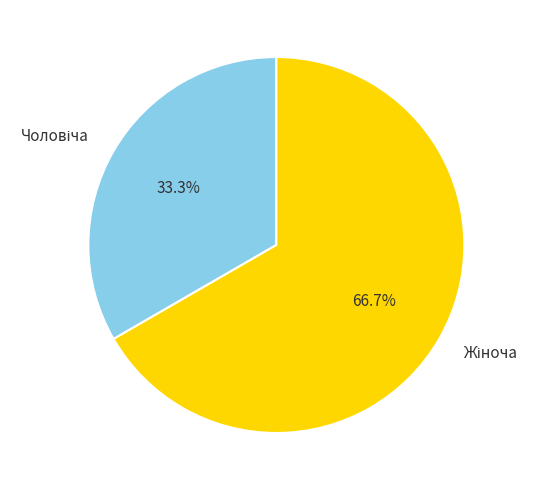

How many slices are in this pie chart?

2